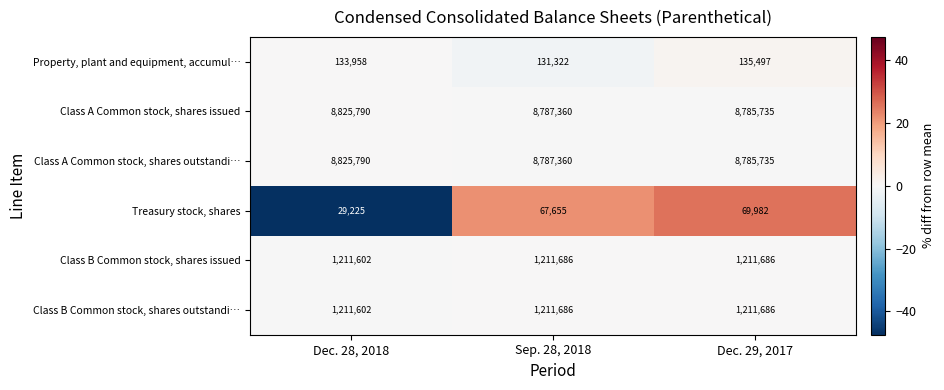

Is it true that Treasury stock, shares equals 29225 at Dec. 28, 2018?

True